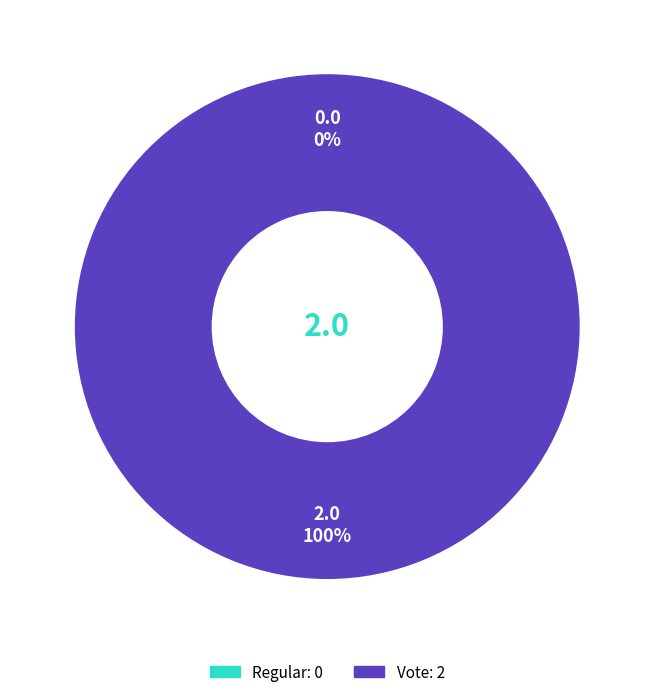

What is the majority slice?

Vote